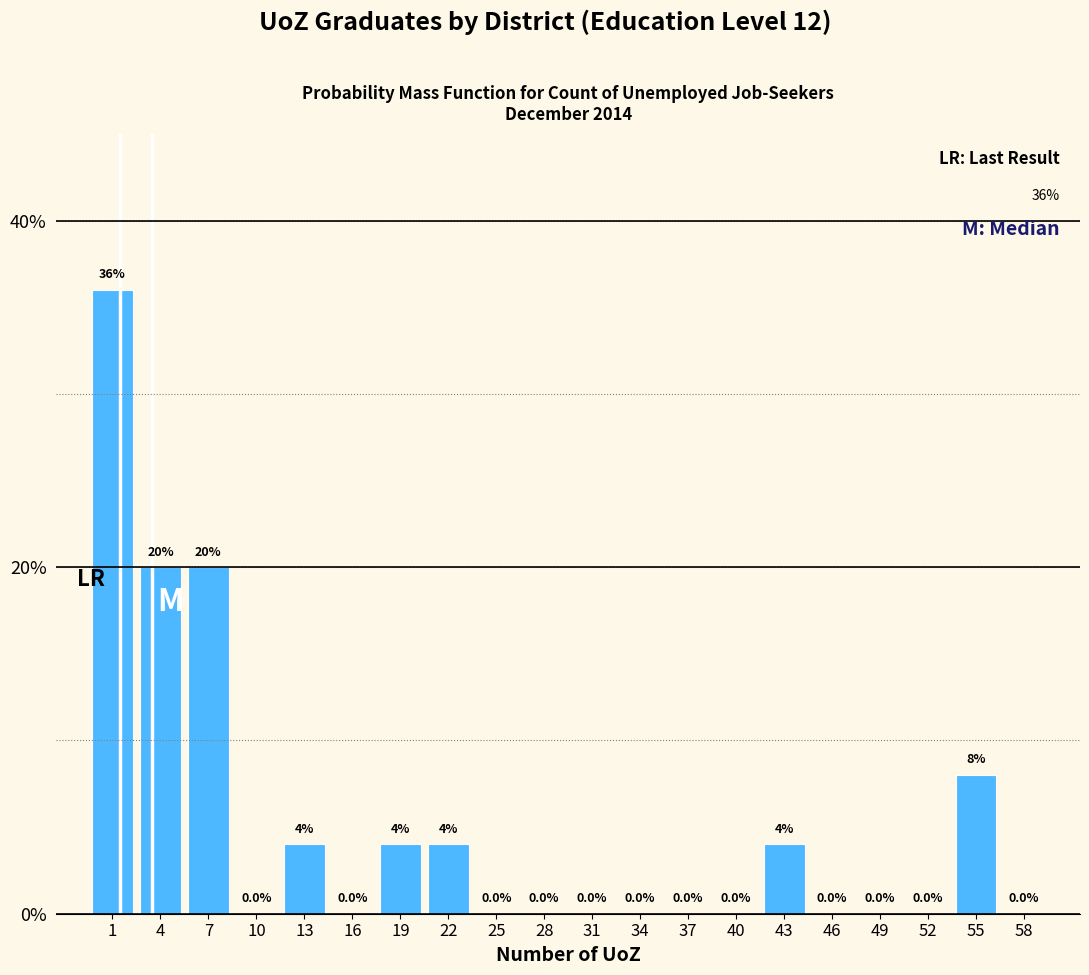

What is the height of the bar covering 54 to 57 on the x-axis?

8.0